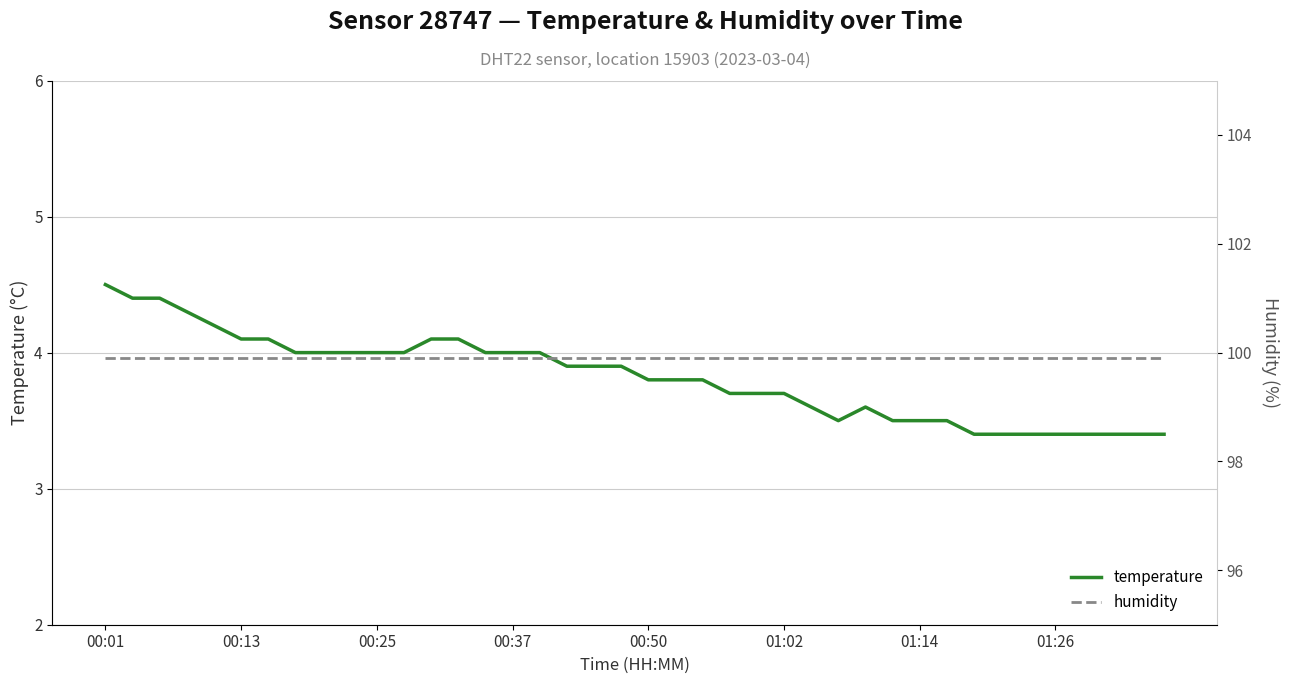

The value of temperature at 17 is 6.2. True or false?

False